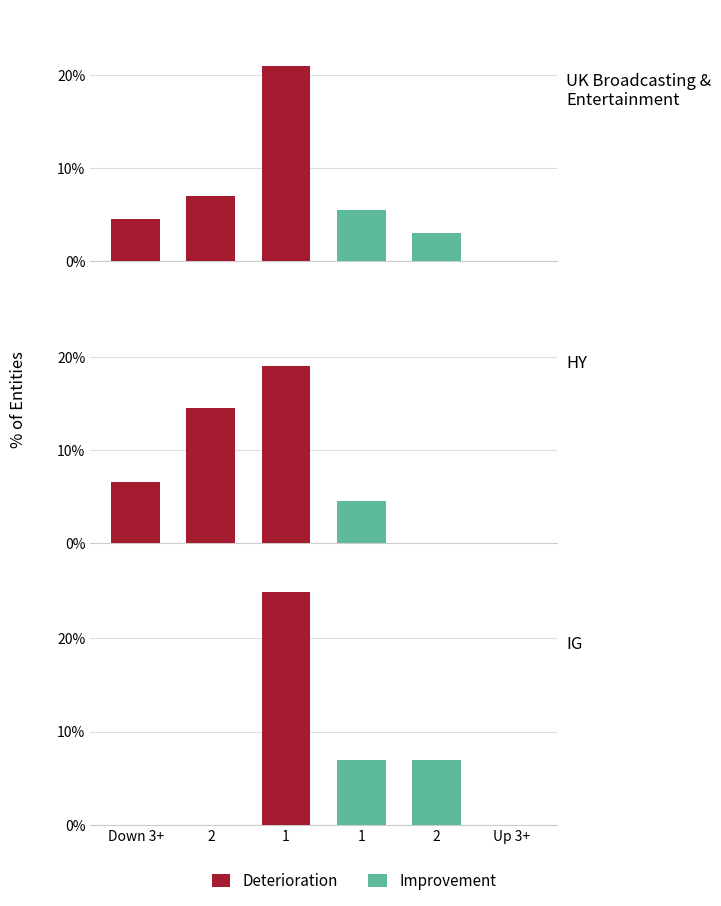

How many values in the Improvement series exceed 0?

2